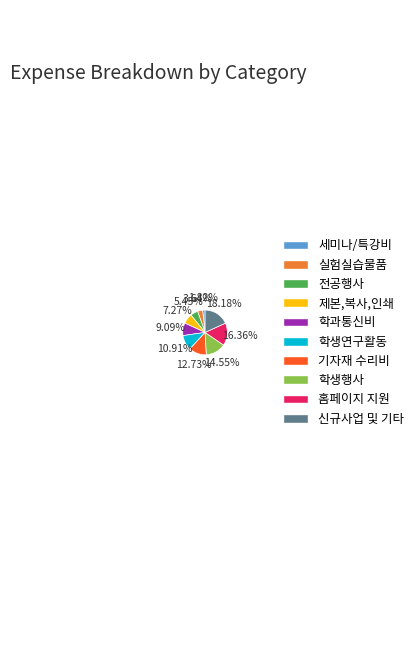

Count the number of slices in the pie.

10